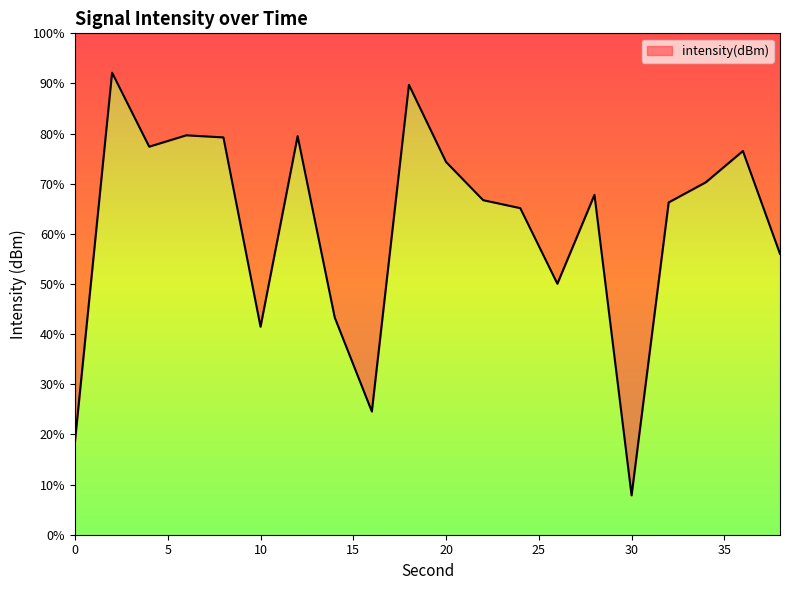

Rank the categories by value from highest to lowest.

2, 18, 6, 12, 8, 4, 36, 20, 34, 28, 22, 32, 24, 38, 26, 14, 10, 16, 0, 30